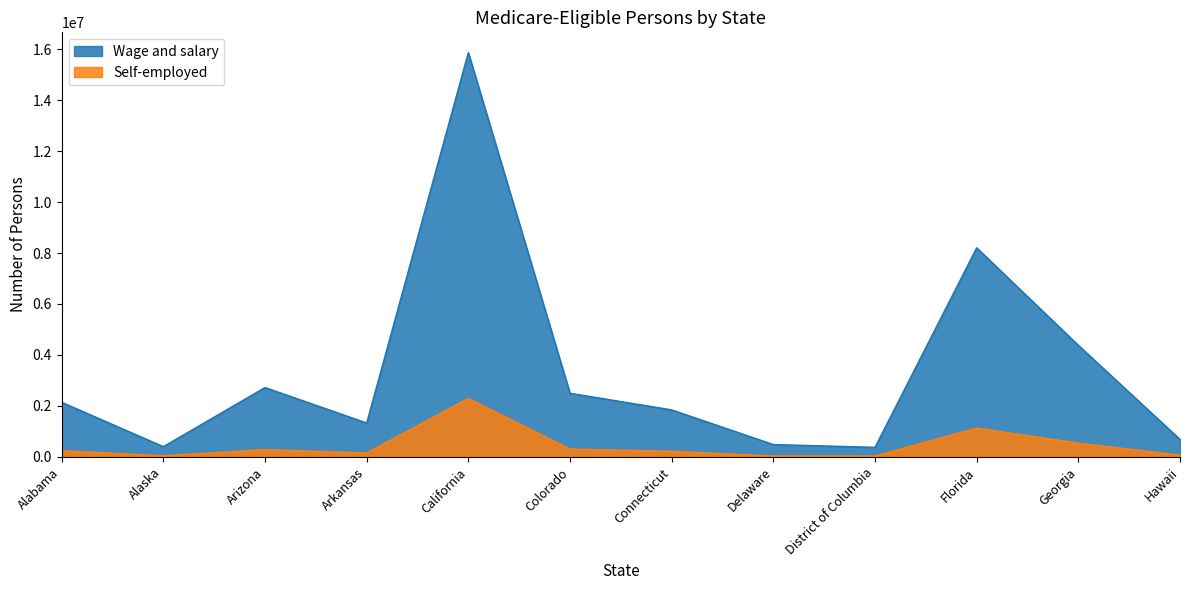

The value of Wage and salary at Colorado is 2496501. True or false?

True